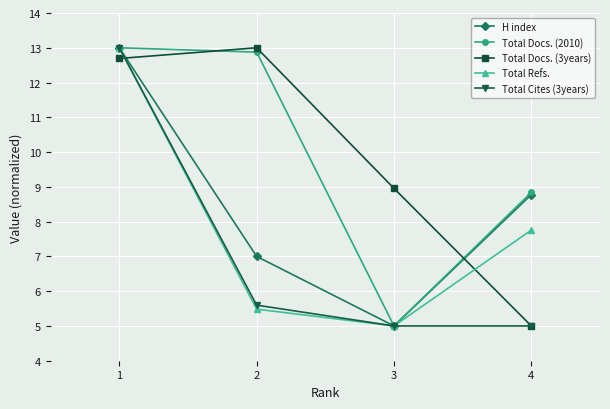

What is the sum of all Total Refs. values?

31.2